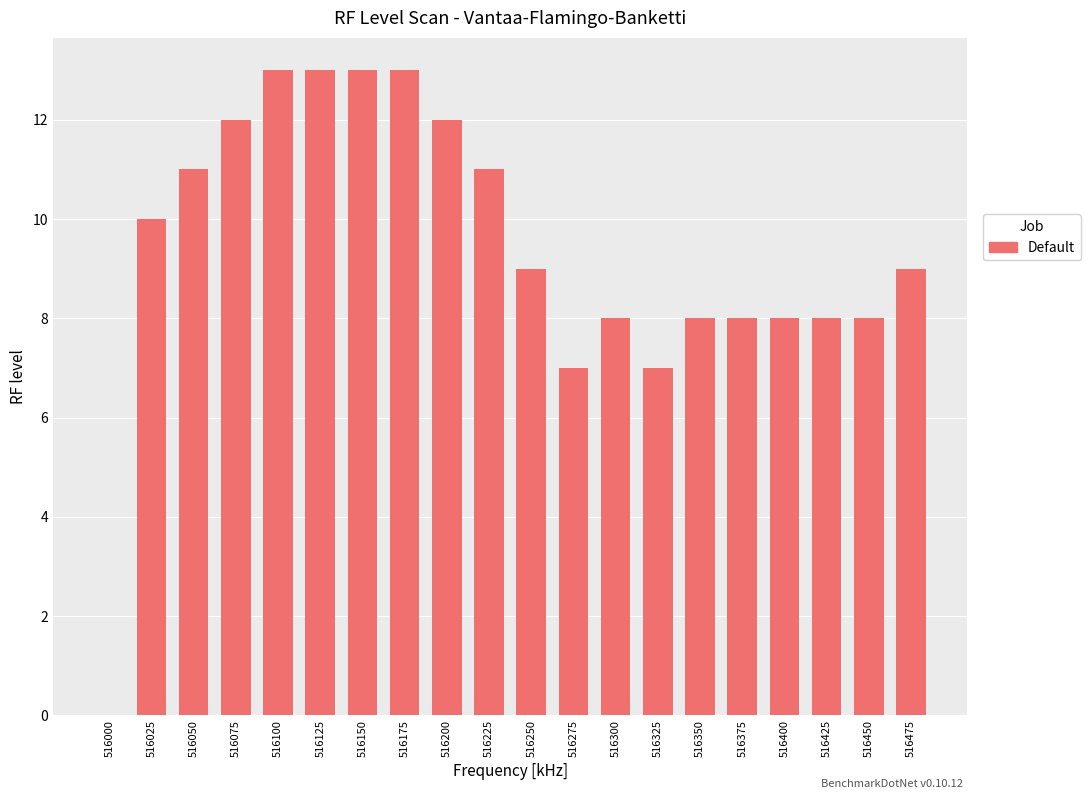

At which label does the data first exceed 9?

516025